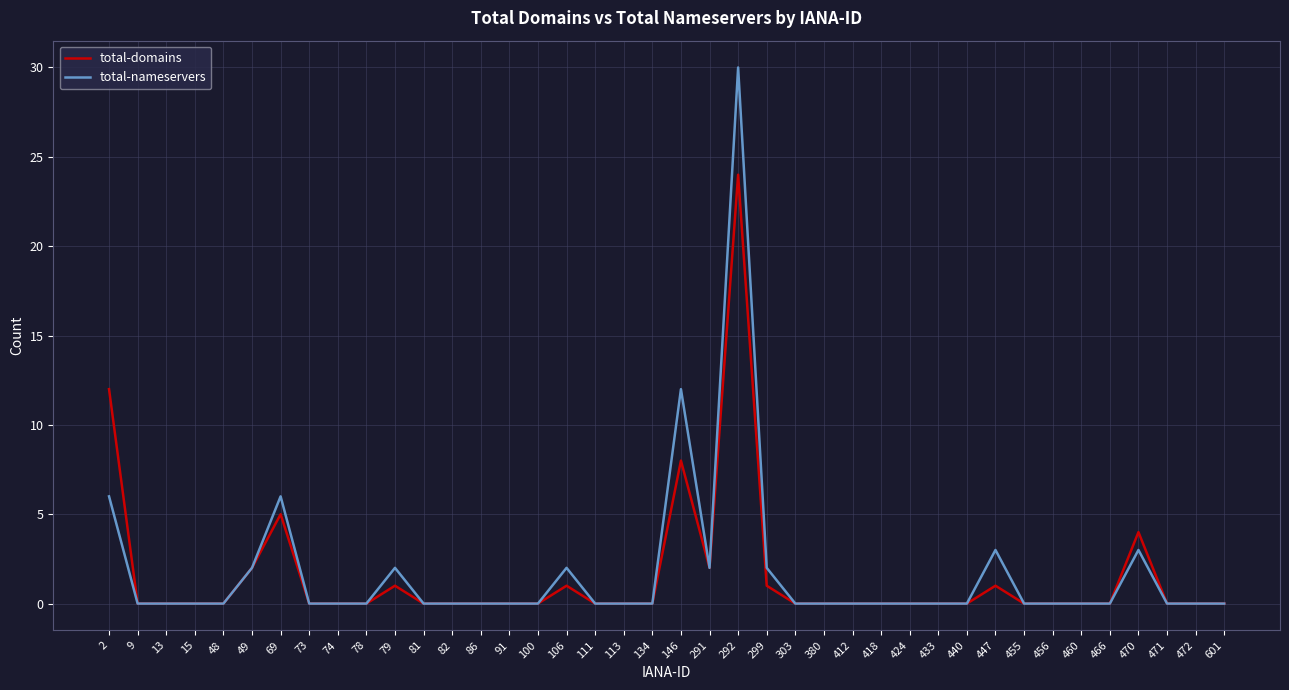

What is the difference between the second highest and second lowest values in the total-domains series?

12